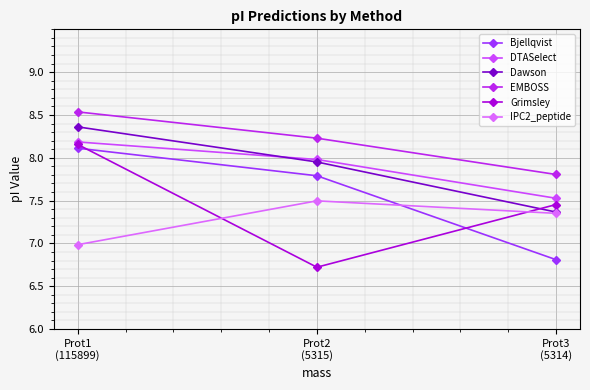

Count the number of categories in the chart.

3